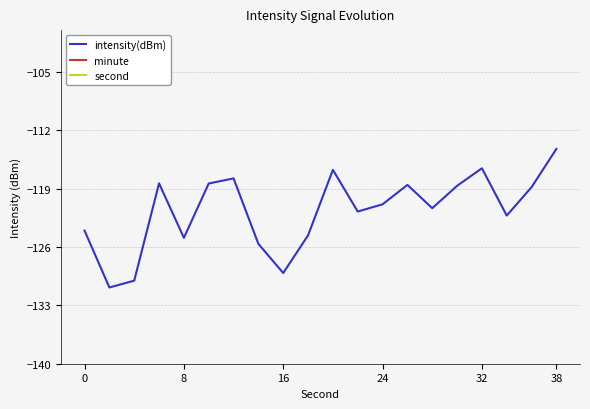

True or false: intensity(dBm) has a value of -37.6 at 8.

False